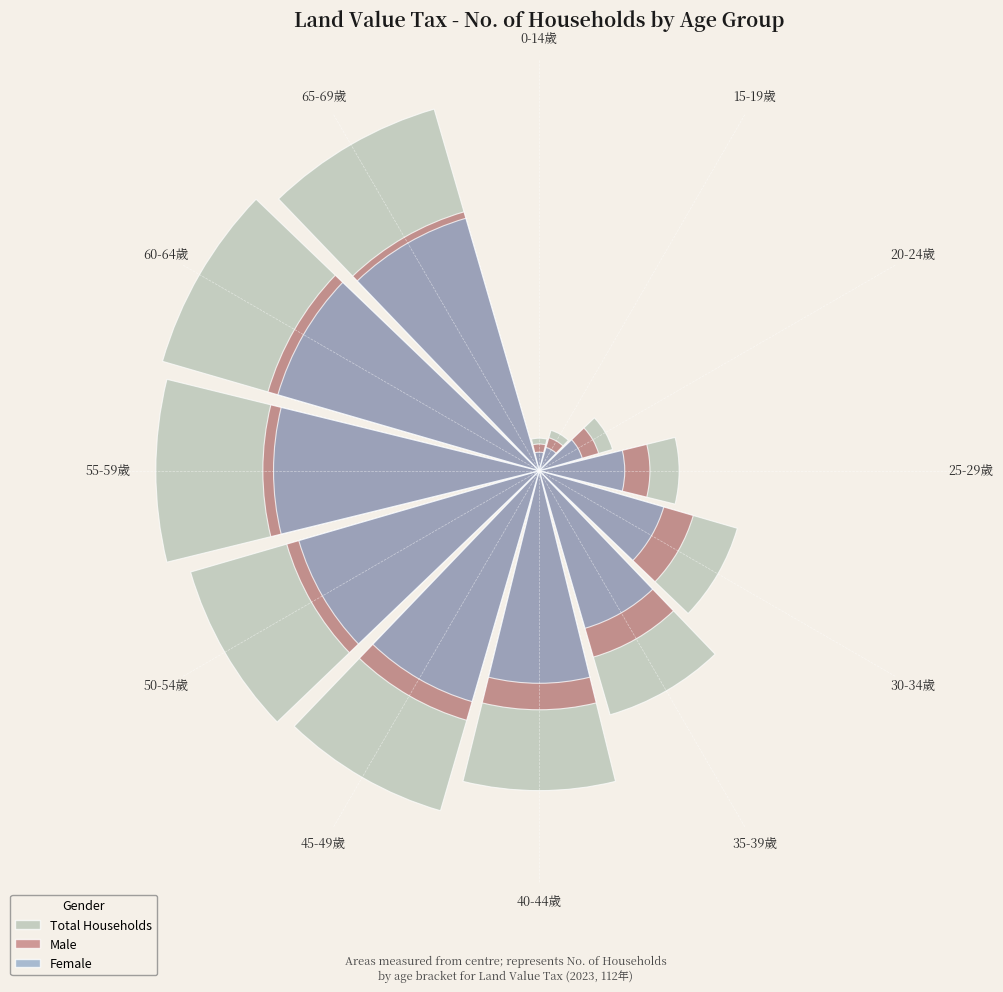

Count the number of slices in the pie.

12